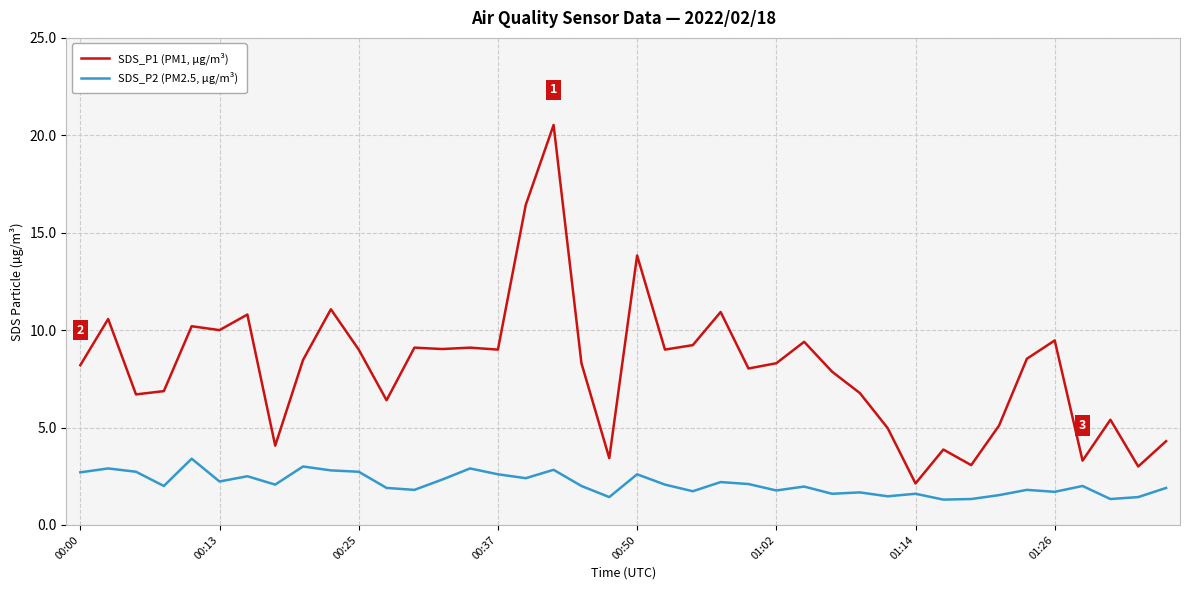

Which series has the largest total across all categories?

SDS_P1 (PM1, µg/m³)